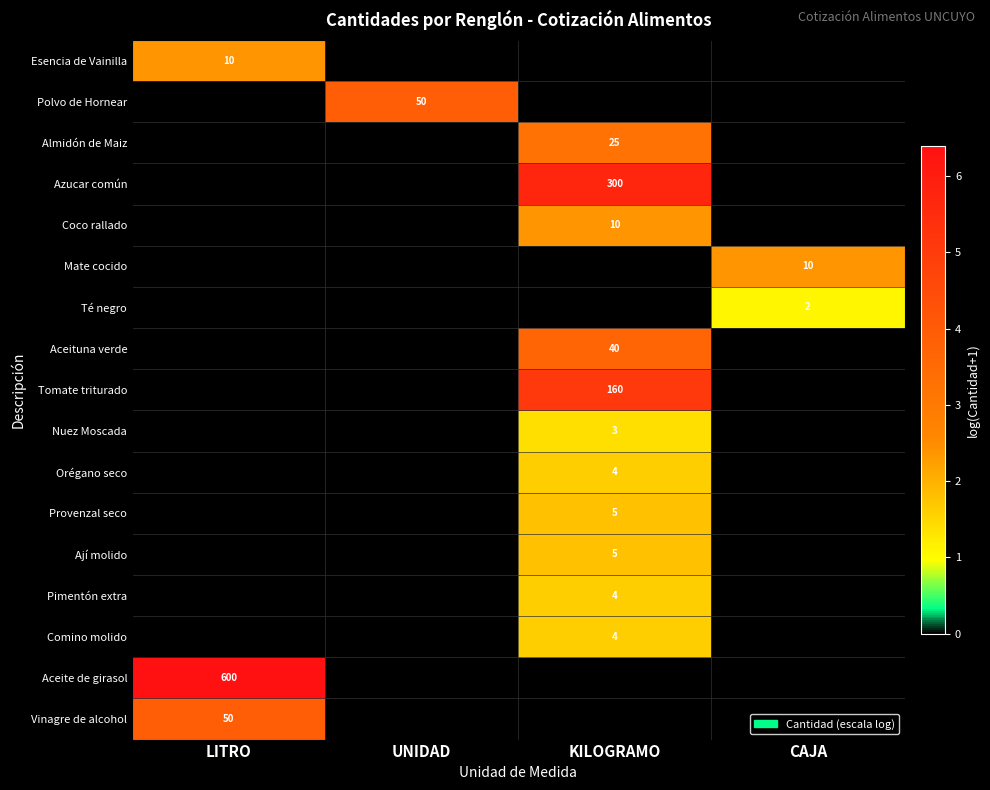

Is it true that Nuez Moscada equals 3 at KILOGRAMO?

True